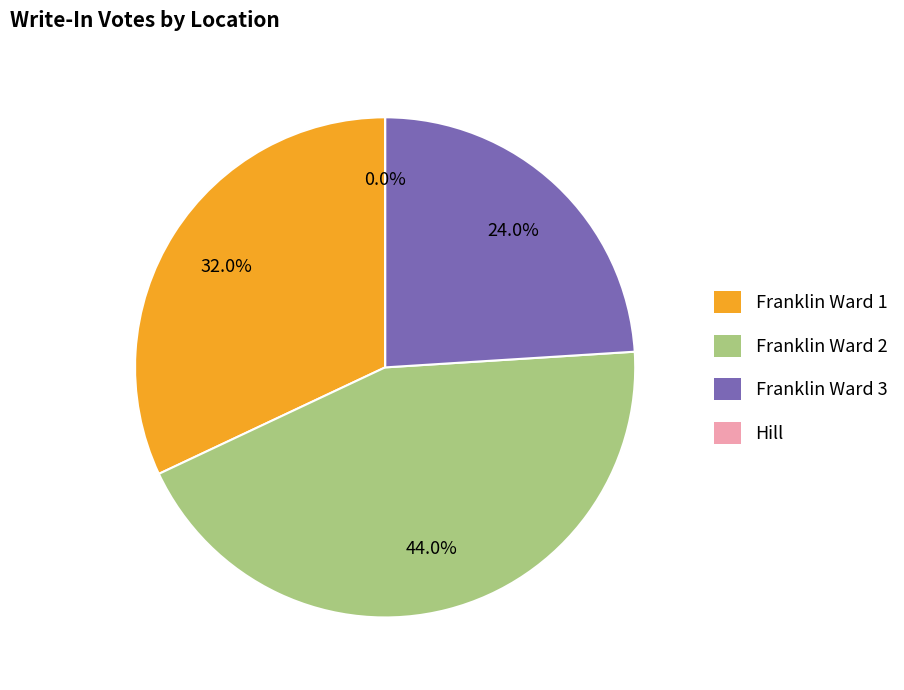

What percentage is NOT represented by Franklin Ward 1?

68.0%